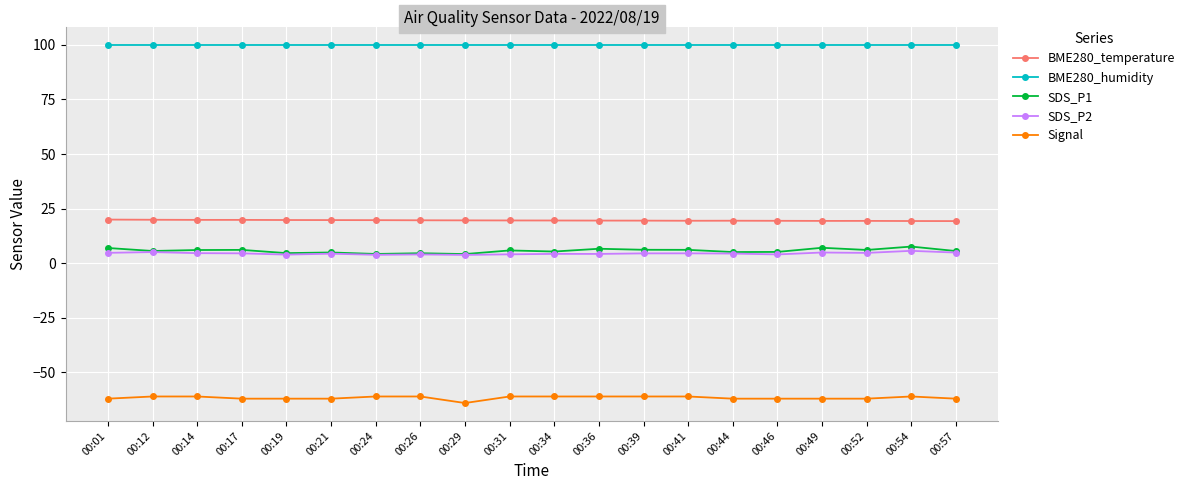

True or false: BME280_humidity and SDS_P1 cross at least once.

False